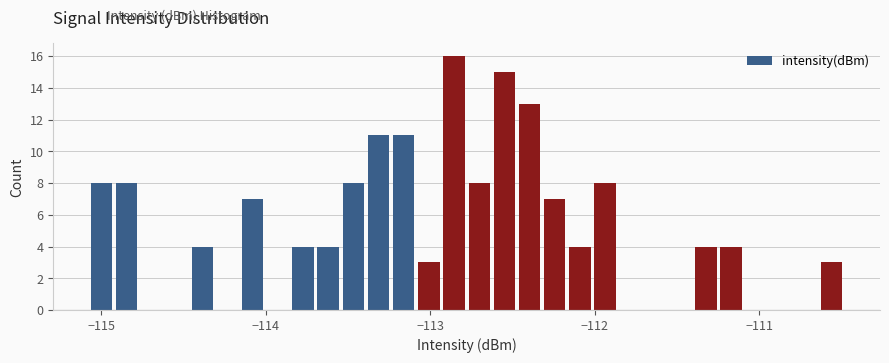

Read against the x-axis, roughly where is the centre of the tallest bar?

-112.9